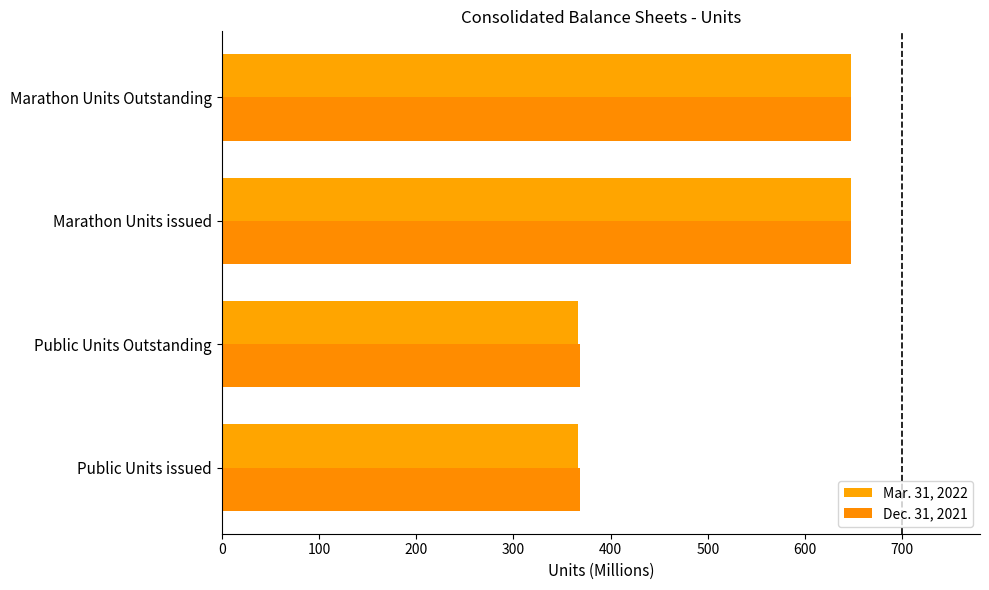

How many values in the Dec. 31, 2021 series are below 647?

2